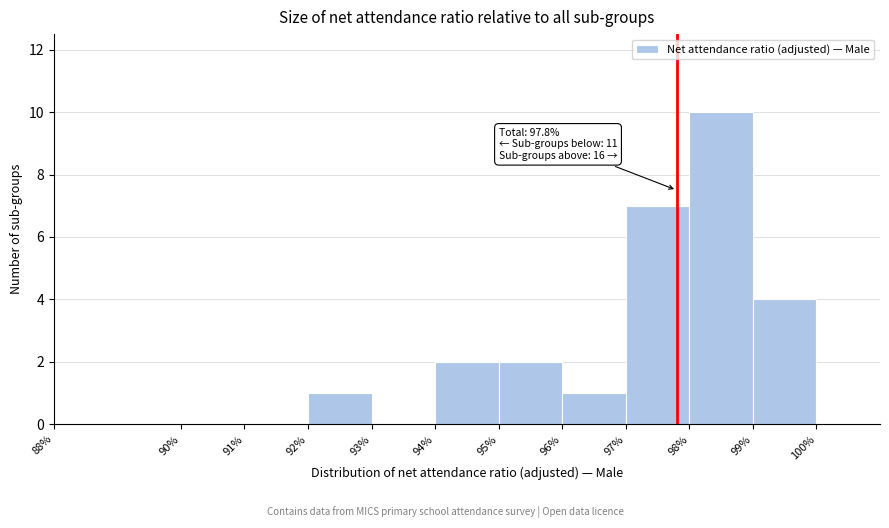

Over which range of the x-axis is the bar tallest?

98 to 99